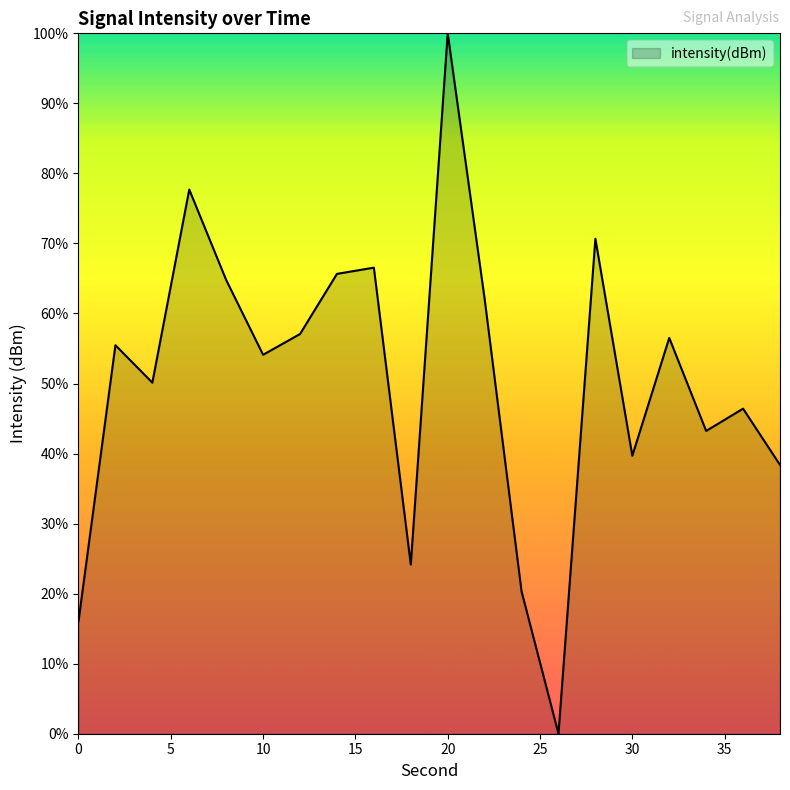

What is the maximum value shown in the chart?

100.0